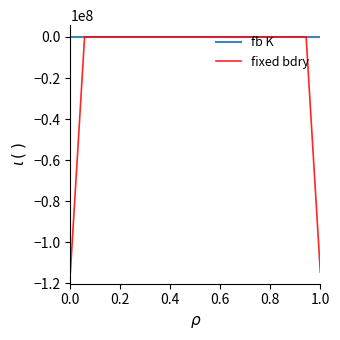

List the series in order of their overall mean, lowest first.

fixed bdry, fb K